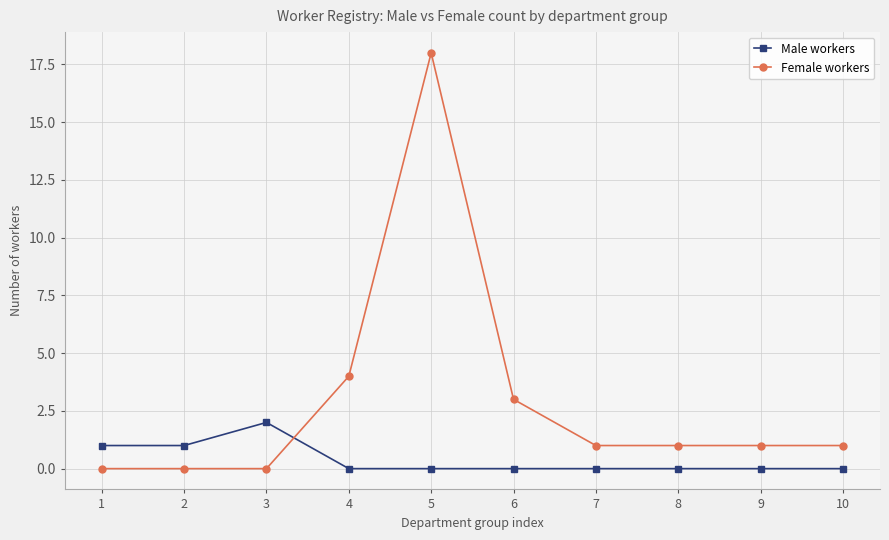

Rank the series at 9 from lowest to highest value.

Male workers, Female workers